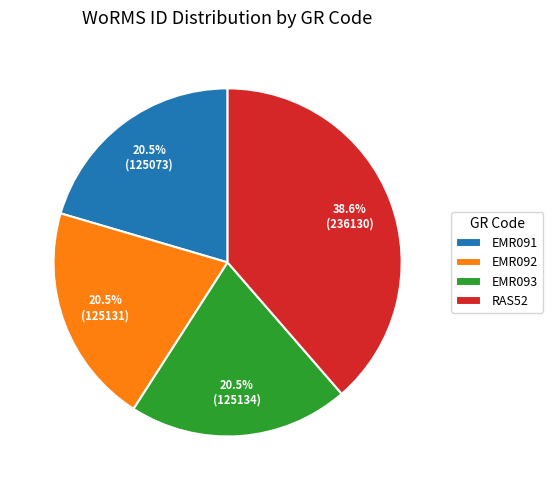

Combined, do RAS52 and EMR092 account for over 50%?

Yes